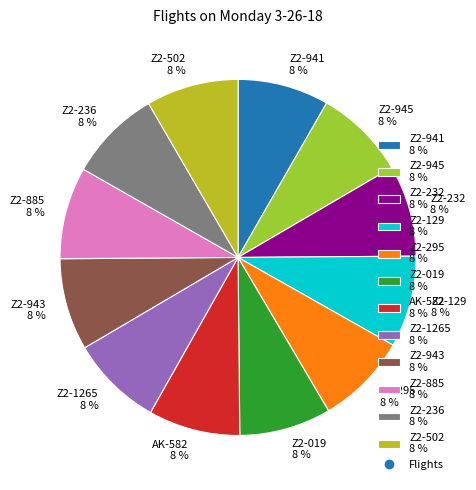

To the nearest percent, what portion does Z2-019 represent?

8%